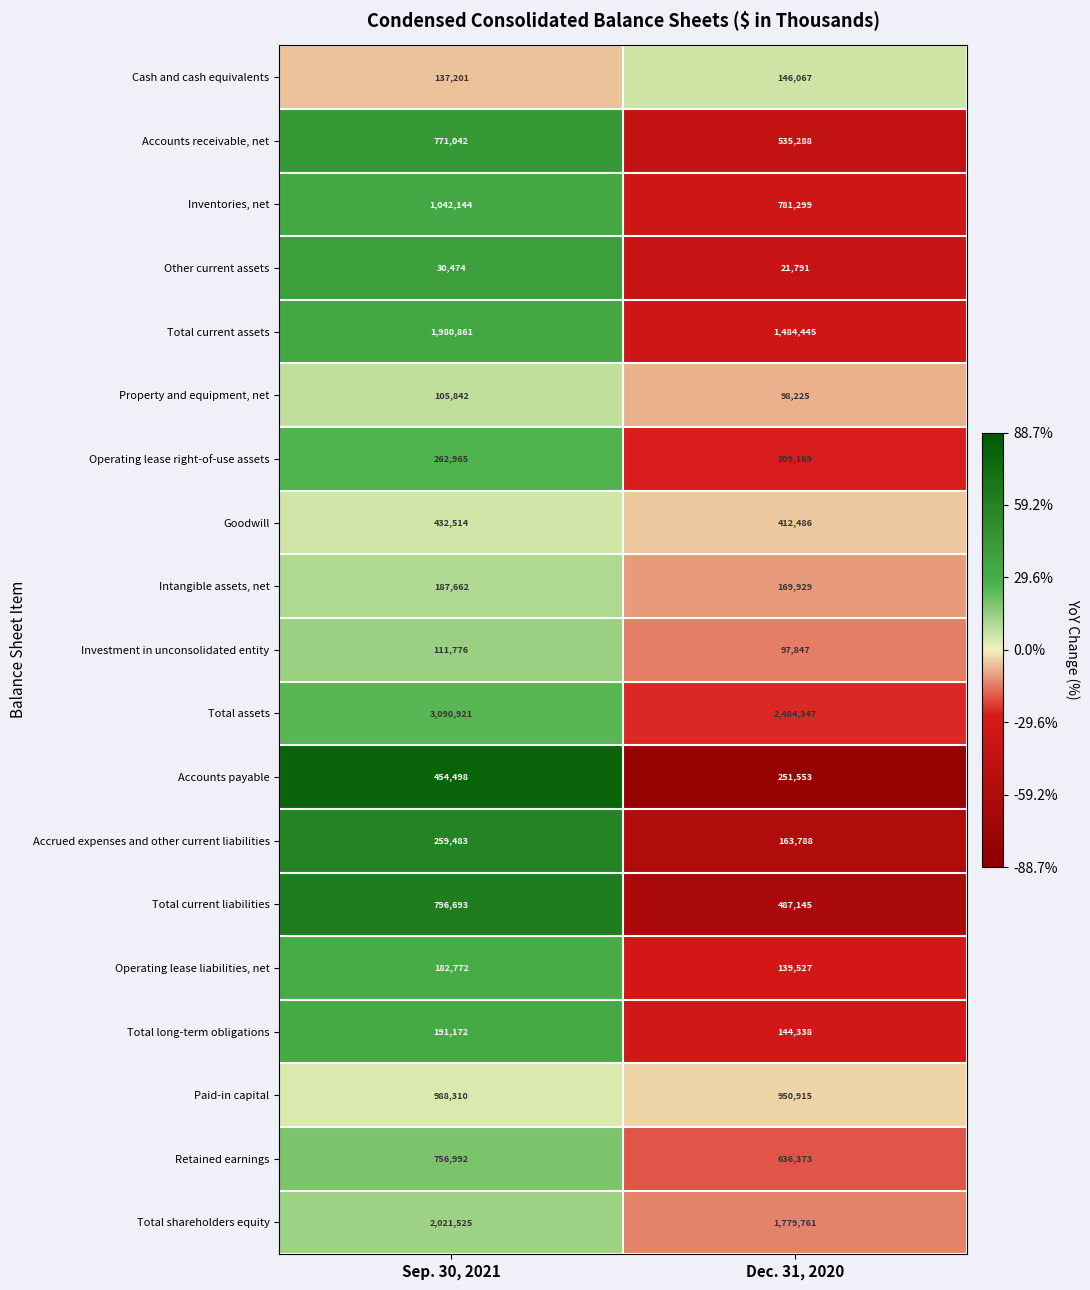

What is the difference between the highest and lowest values at Sep. 30, 2021?

3060447